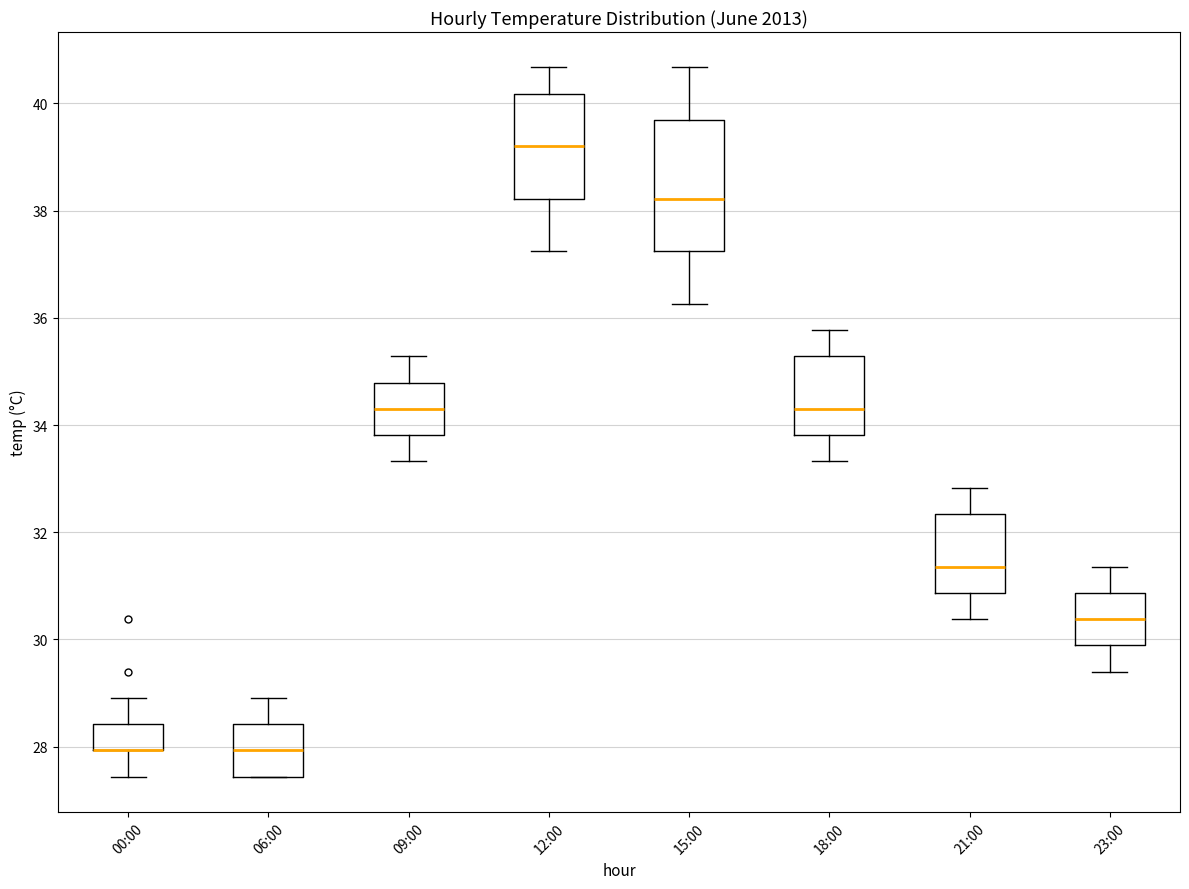

Where does the lower whisker of the box for 18:00 end on the y-axis? The values are not printed on the chart, so give them approximately, as read against the axis.

33.4